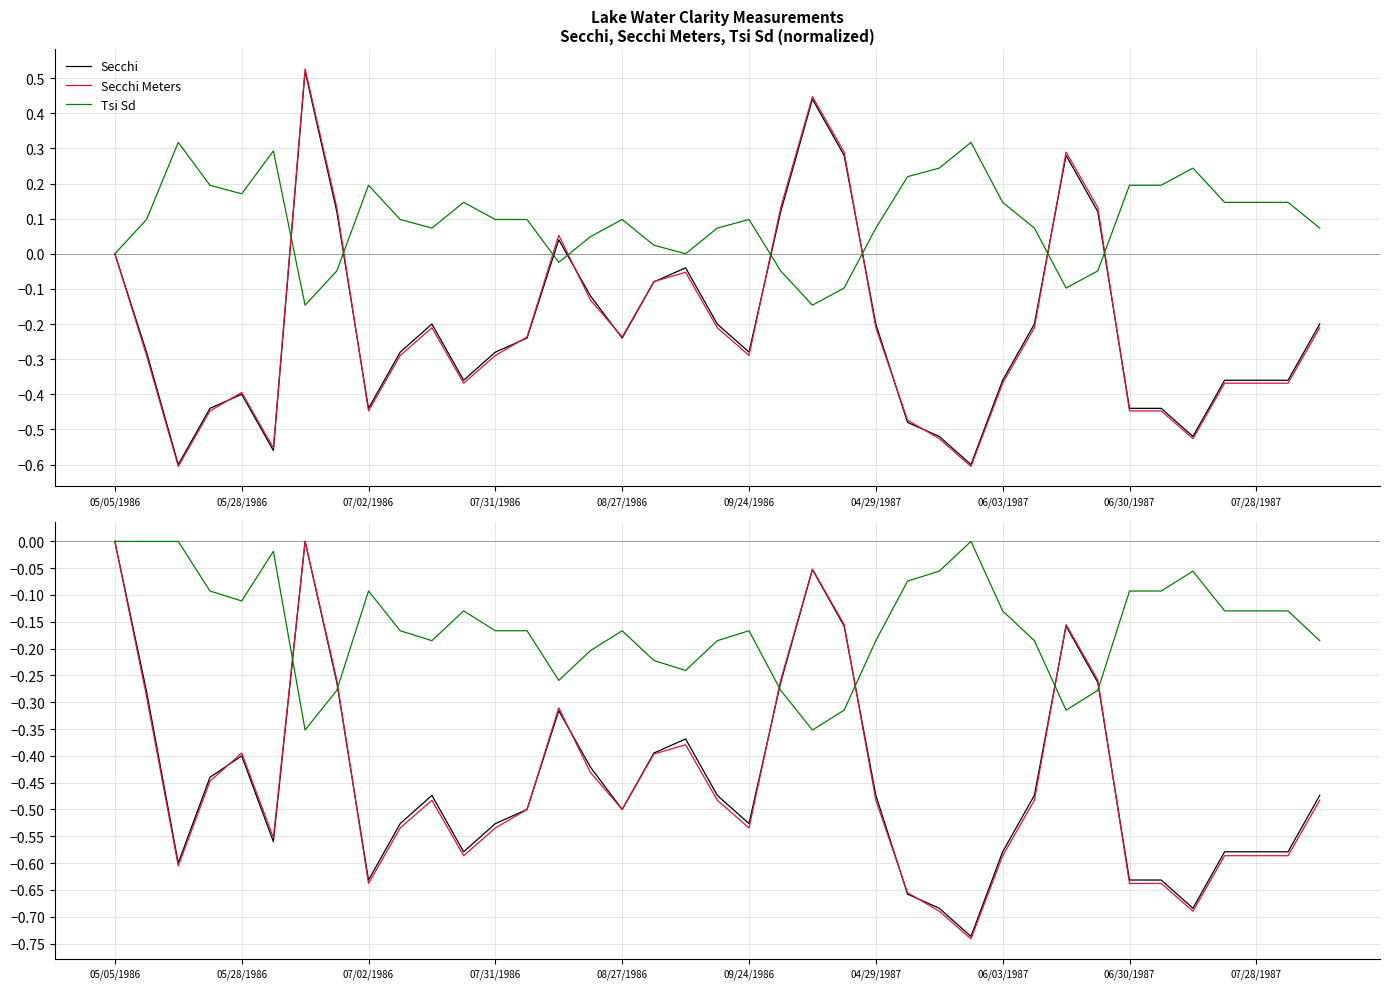

What is the average value of the Secchi series?

-0.4